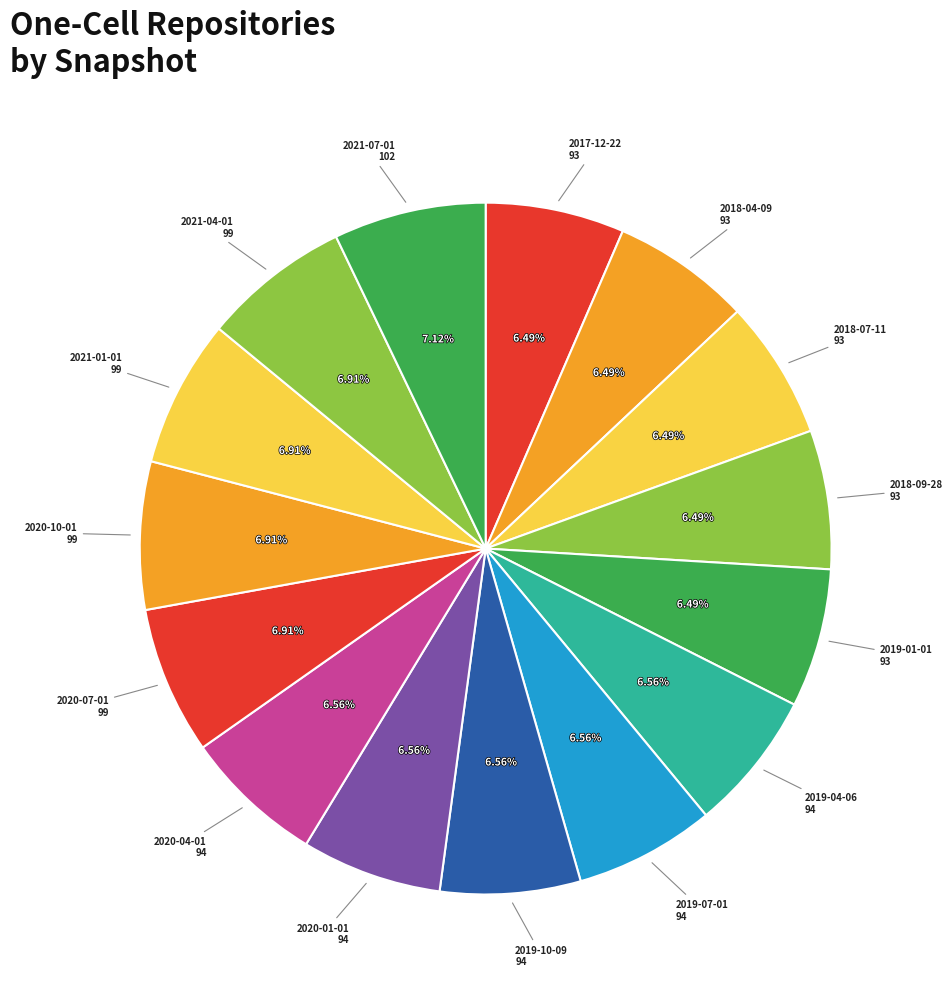

How many slices are in this pie chart?

15